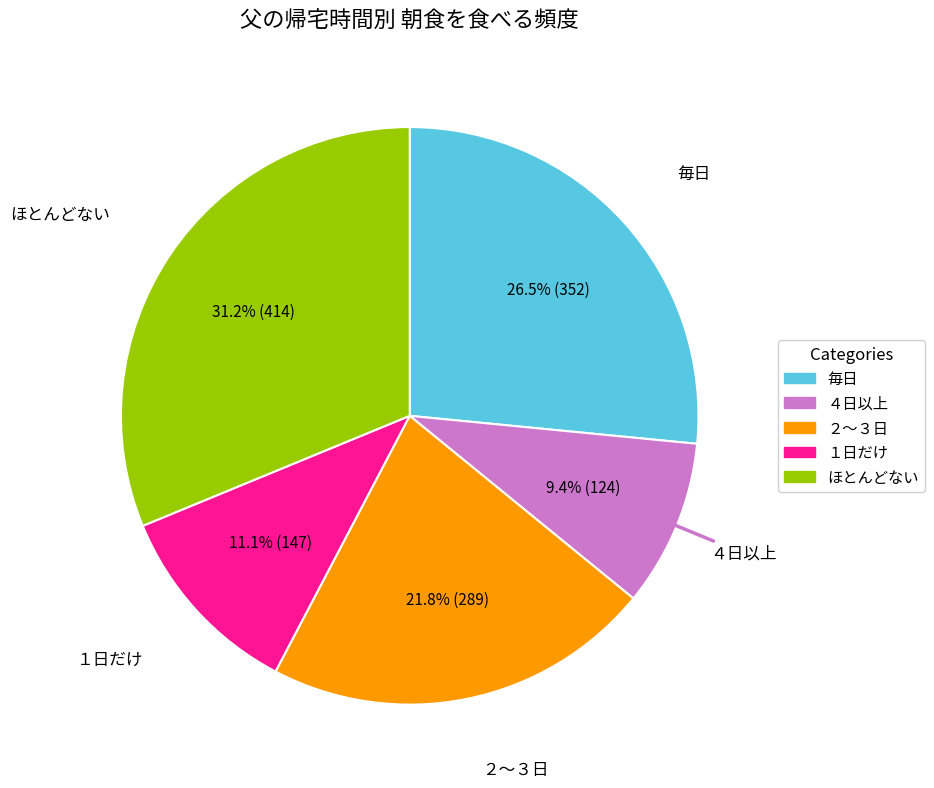

Approximately how many times larger is the value at ４日以上 compared to ほとんどない?

0.3